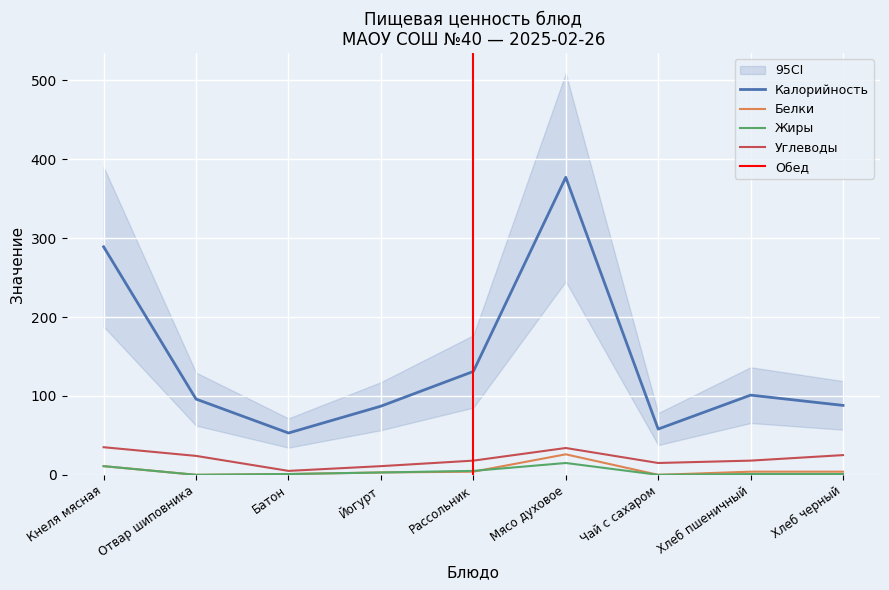

Is the value of Калорийность at Хлеб пшеничный greater than the value of Углеводы at Хлеб черный?

Yes